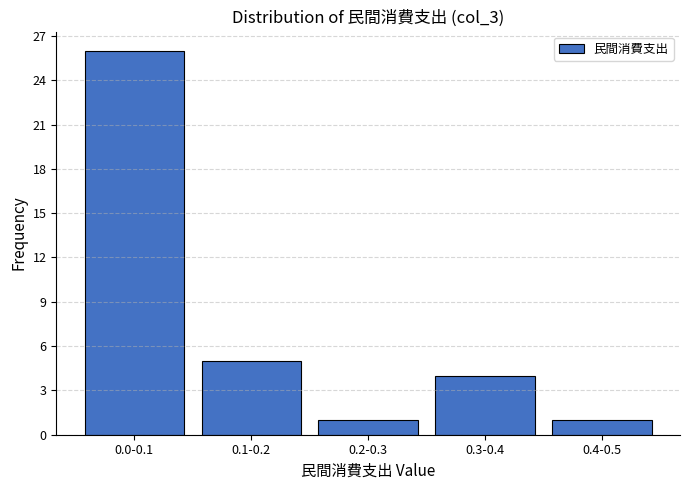

Reading left to right, list all the values displayed in this chart.

26	5	1	4	1